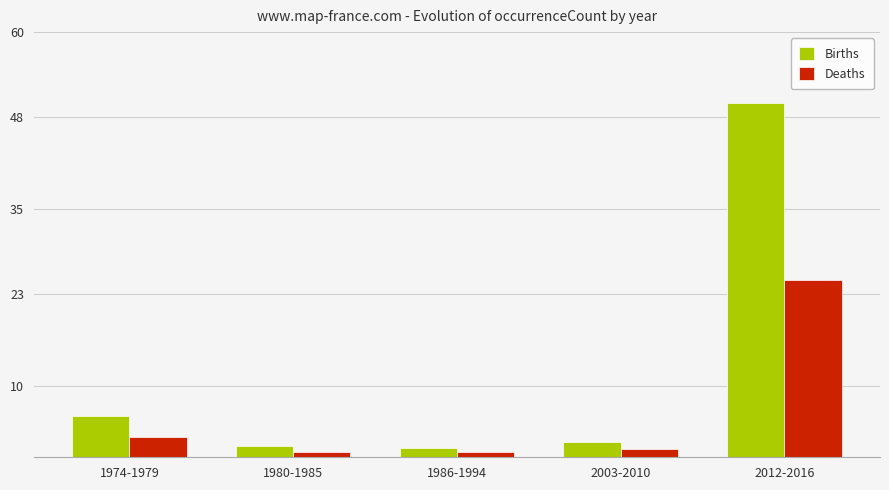

What is the label of the 2nd bar from the right?

2003-2010